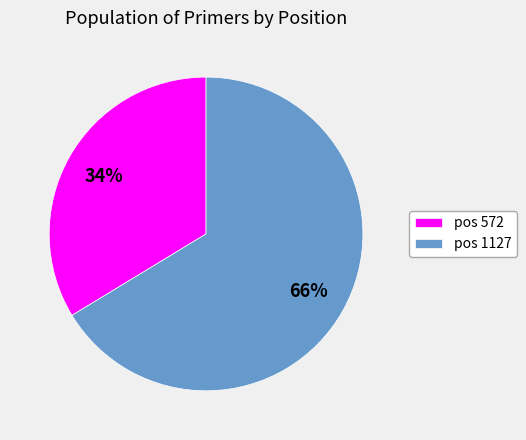

Is there any slice that represents more than half of the pie?

Yes